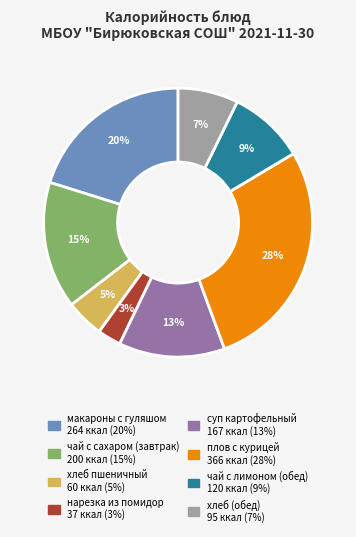

Is it true that нарезка из помидор is 3% of the pie?

True